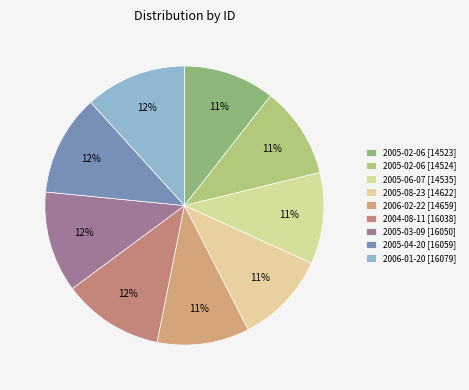

Is it true that 2005-08-23 [14622] is 11% of the pie?

True